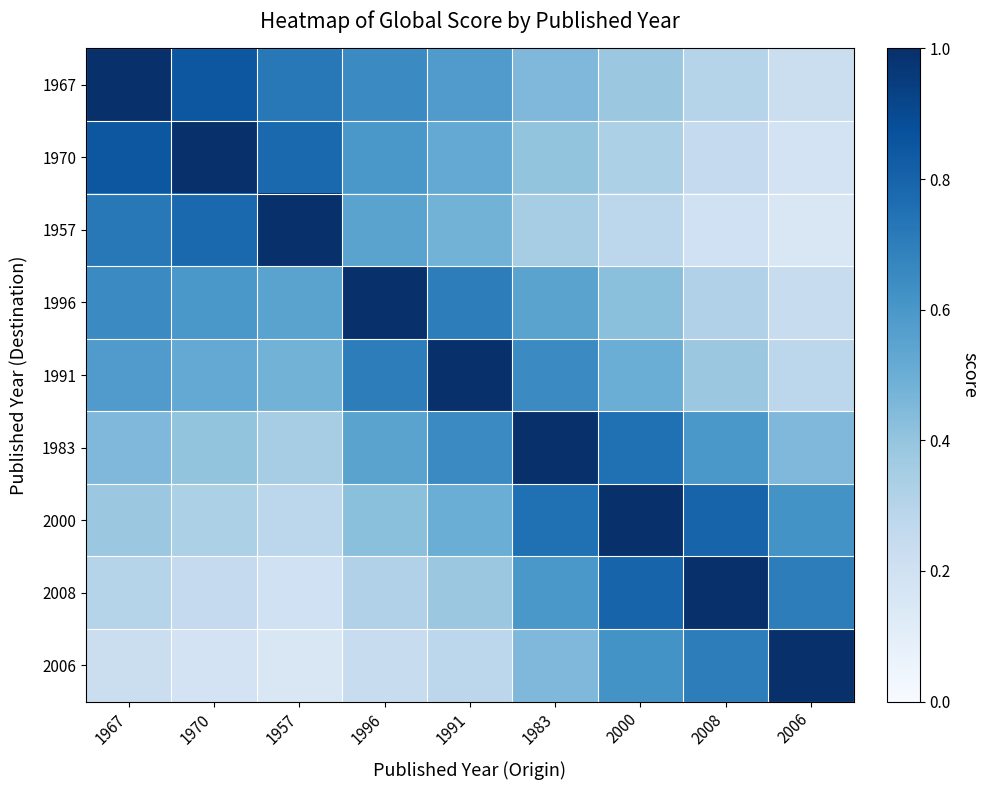

At which category is the sum across all series the highest?

1983